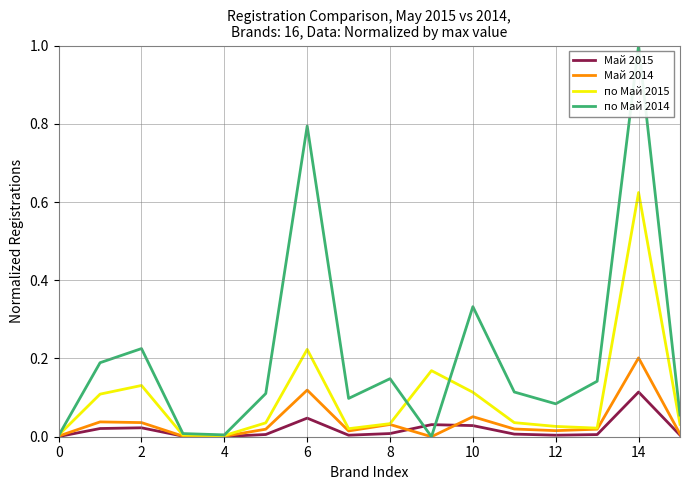

List the series in order of their peak value, lowest first.

Май 2015, Май 2014, по Май 2015, по Май 2014